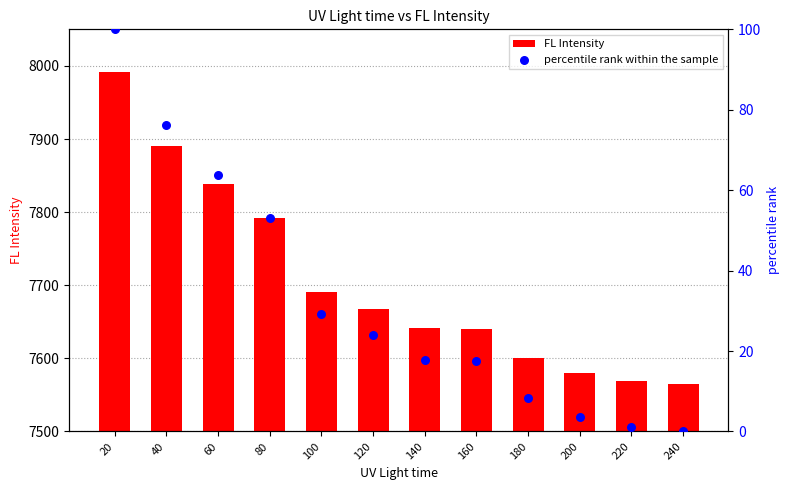

Which series has the largest total across all categories?

FL Intensity